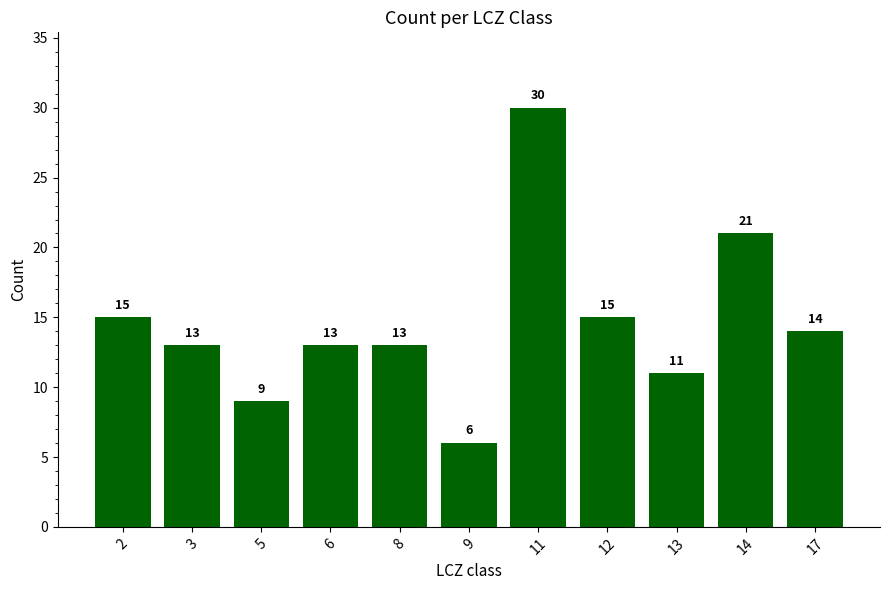

At which category does the chart reach its minimum across all series?

9